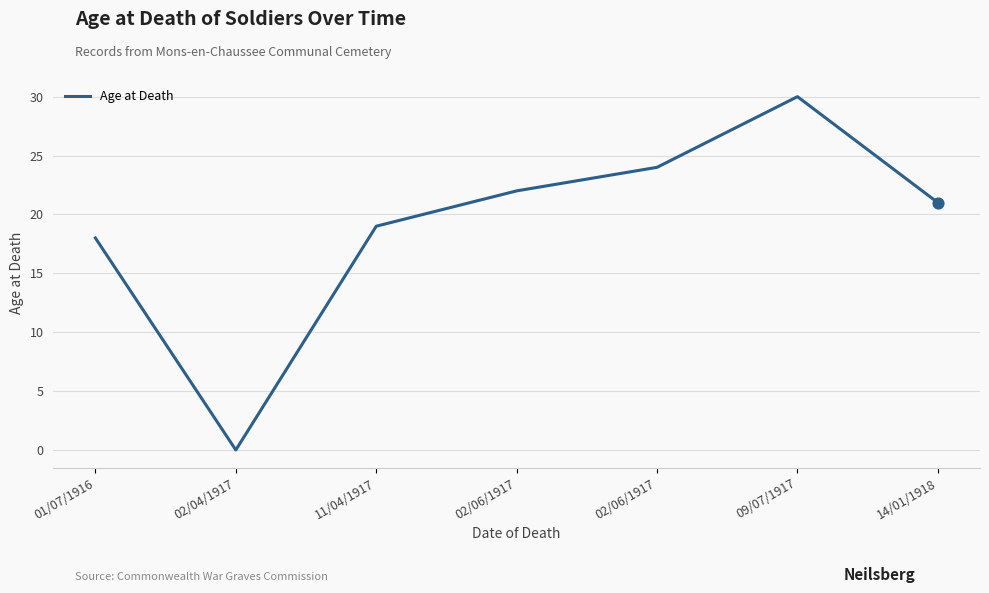

Between 02/06/1917 and 09/07/1917, which is larger?

09/07/1917